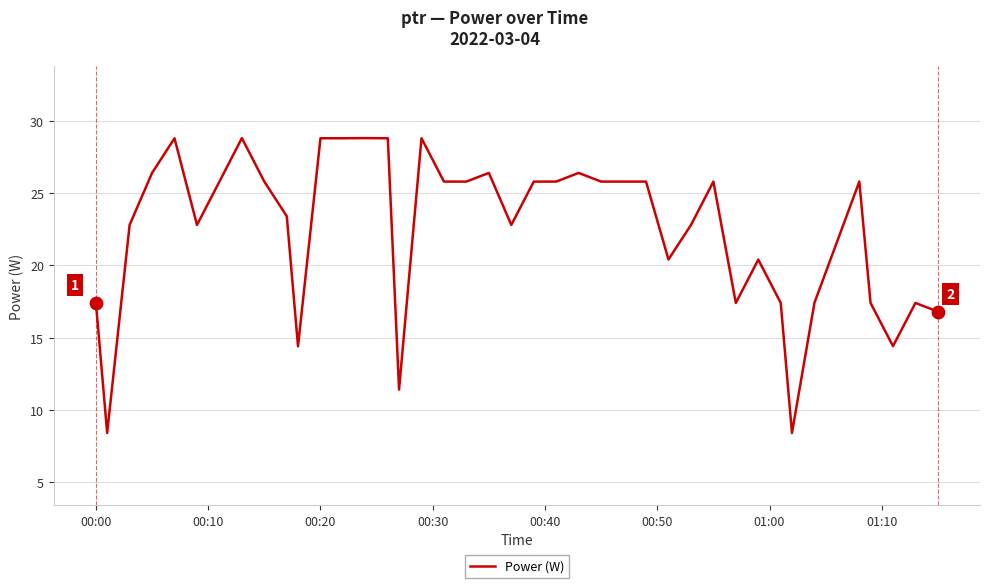

What is the greatest value displayed?

28.8